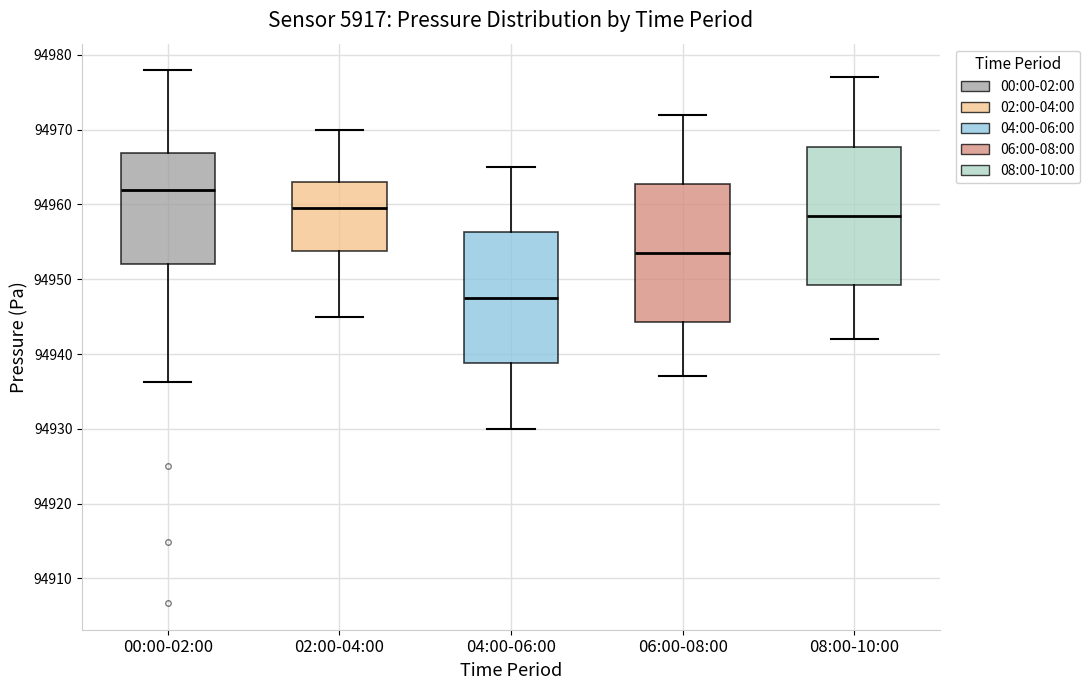

Where does the median line of the box for 08:00-10:00 sit on the y-axis? The values are not printed on the chart, so give them approximately, as read against the axis.

94959